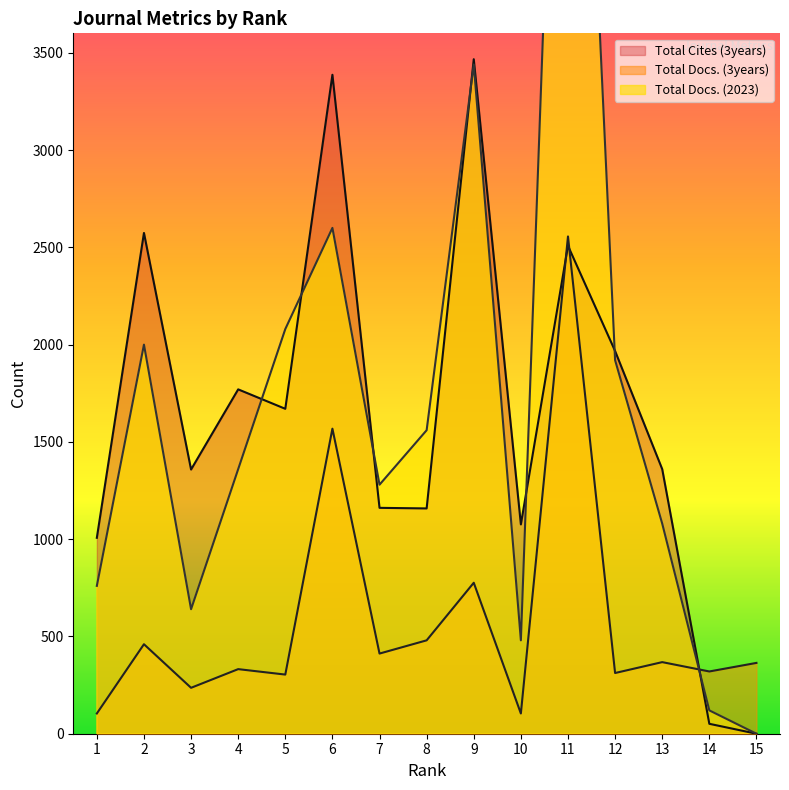

The value of Total Cites (3years) at 15 is -2171. True or false?

False